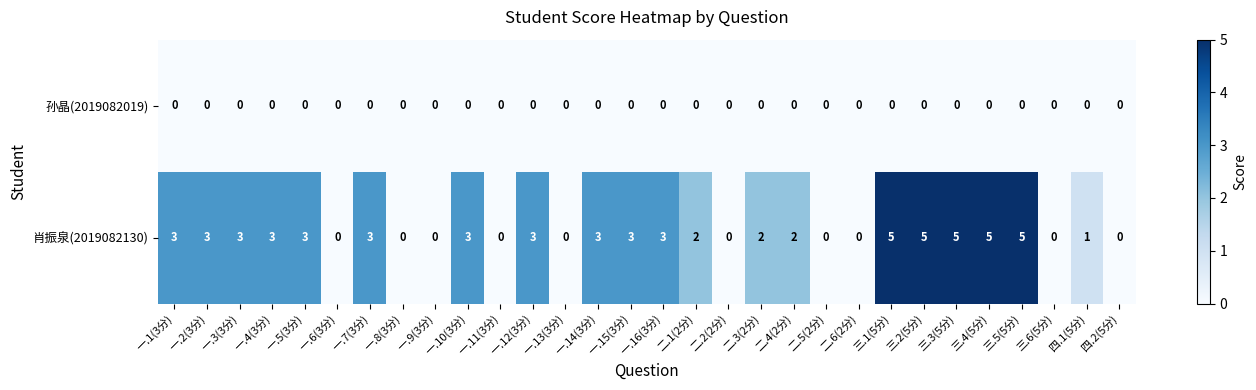

What is the sum of the 肖振泉(2019082130) values at 三.3(5分) and 一.16(3分)?

8